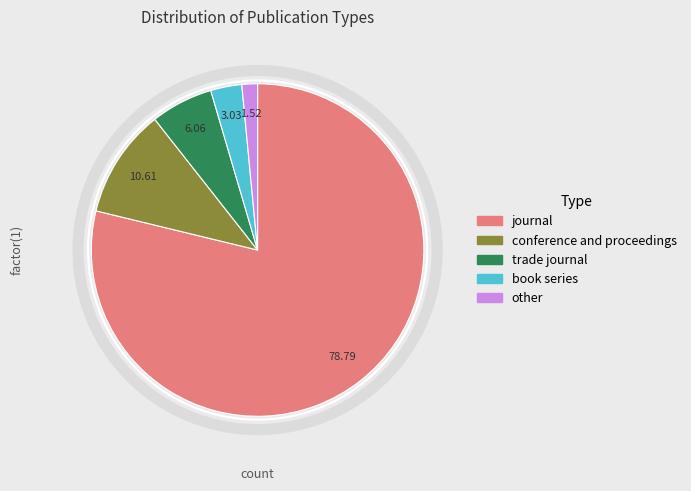

Approximately how many times larger is the value at journal compared to trade journal?

13.0